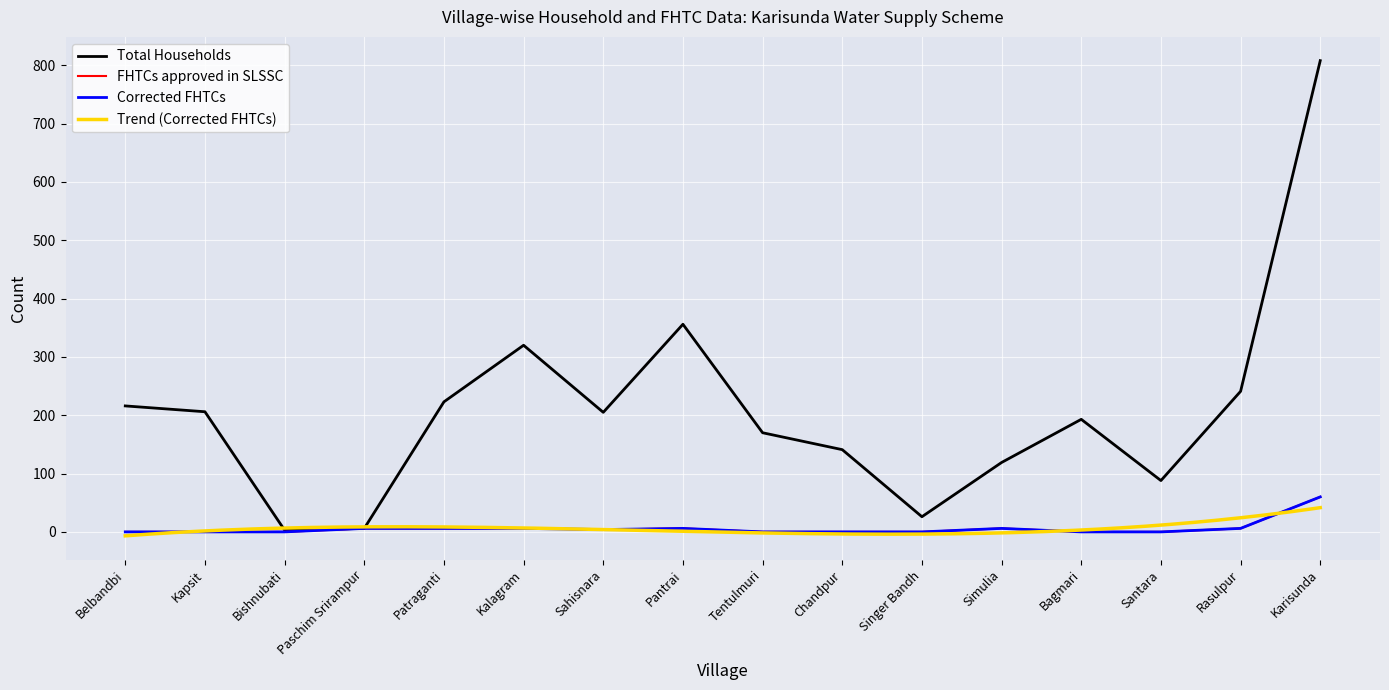

How many values in the Total Households series exceed 205?

7